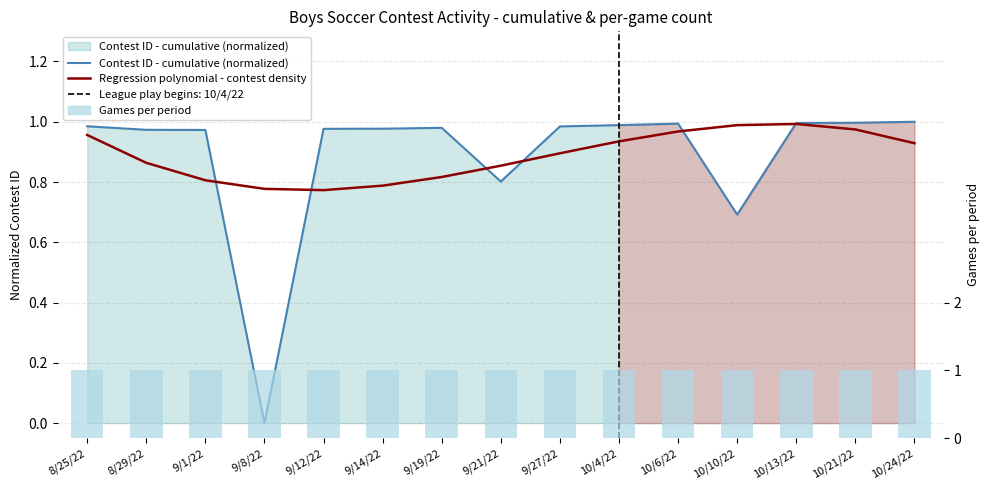

What is the difference between the highest and lowest values at 9/14/22?

0.2